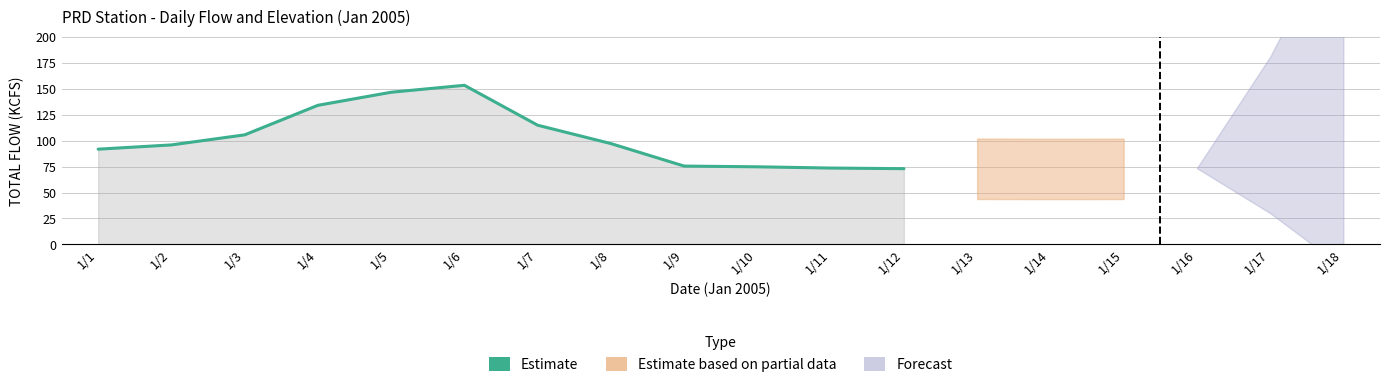

Which category has the lowest value across all series?

1/12